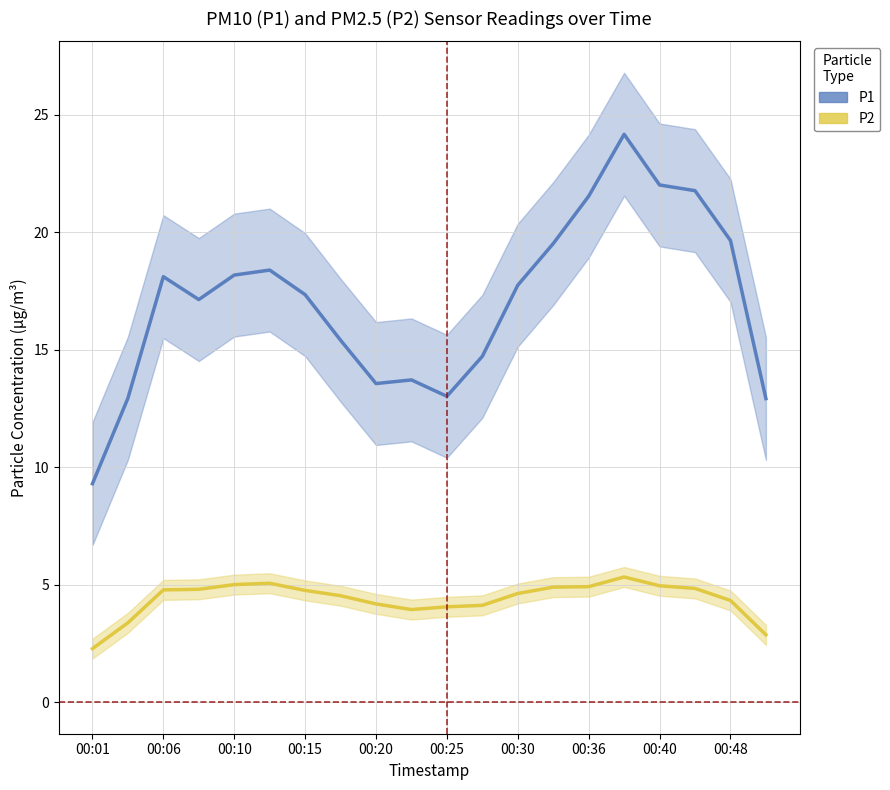

What is the difference between the highest and lowest values at 00:01?

7.0